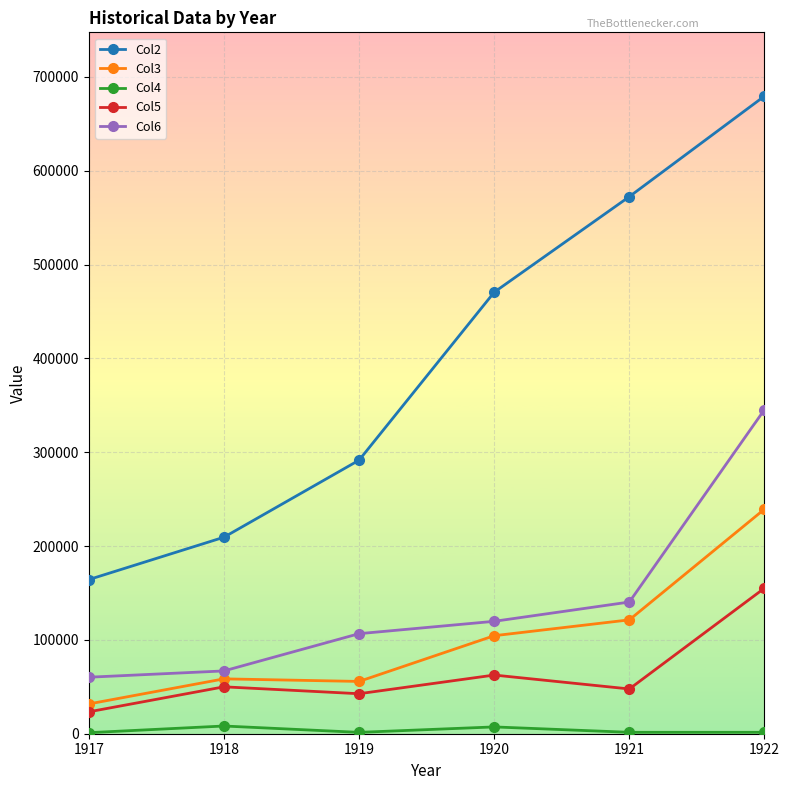

What is the value of the Col5 point at the 1st from the left?

23329